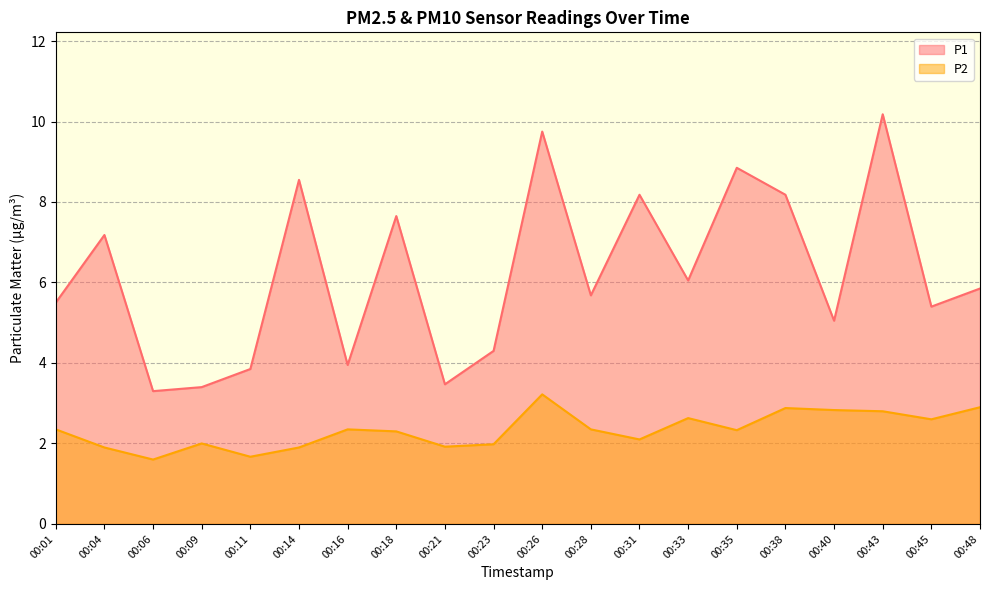

How many series are shown in this chart?

2